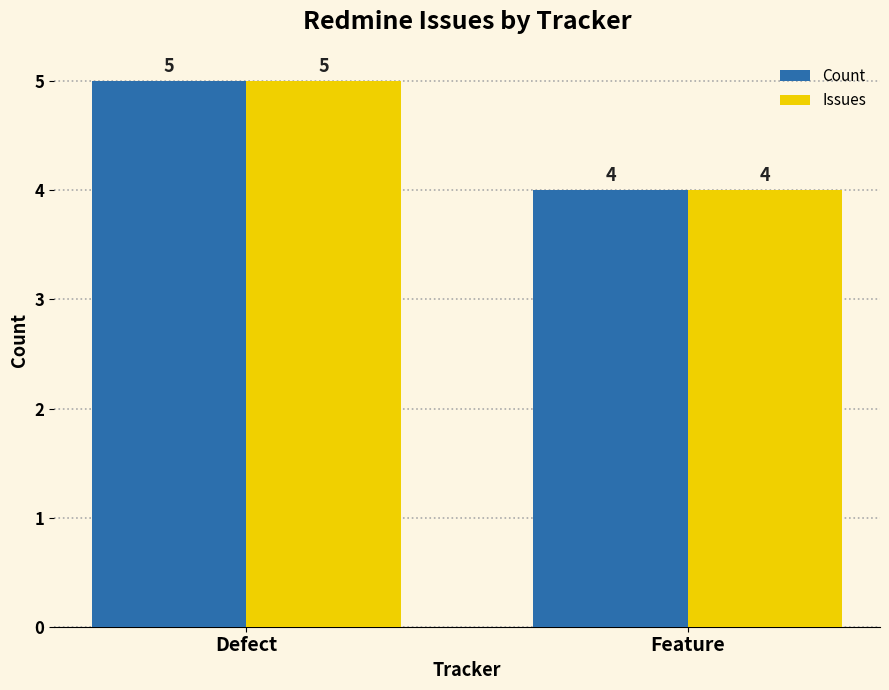

Read the Issues value at Defect.

5